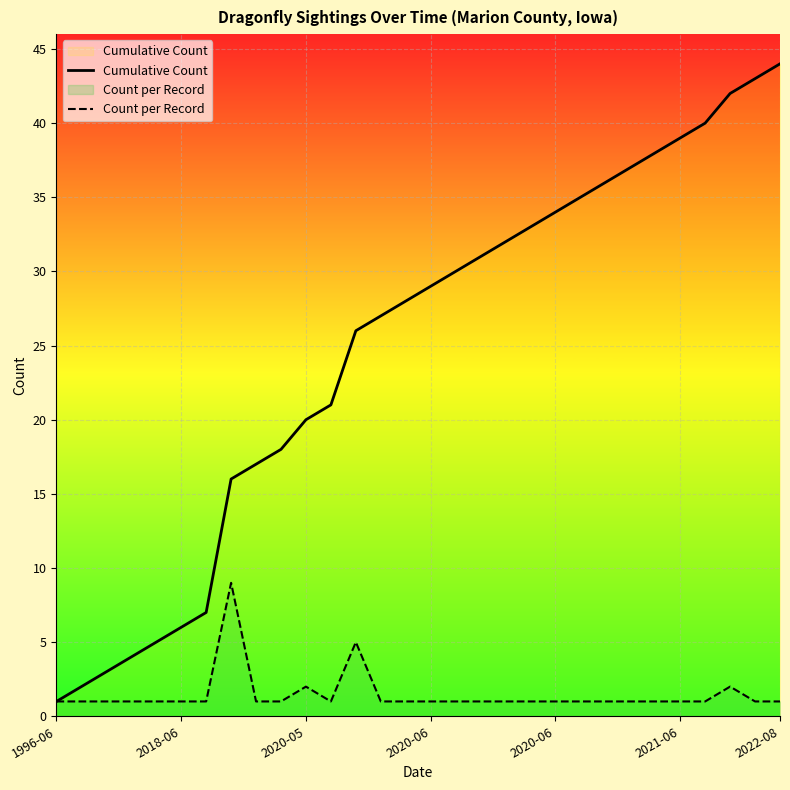

Count the Count per Record values in the range 1 to 2.

28